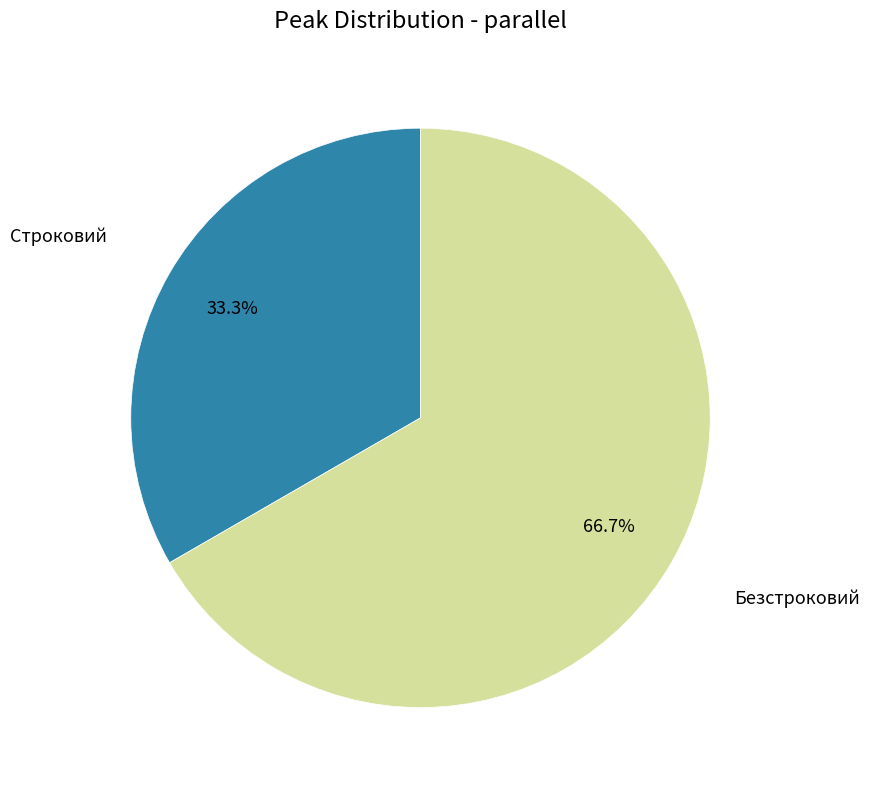

Does any single category account for the majority?

Yes